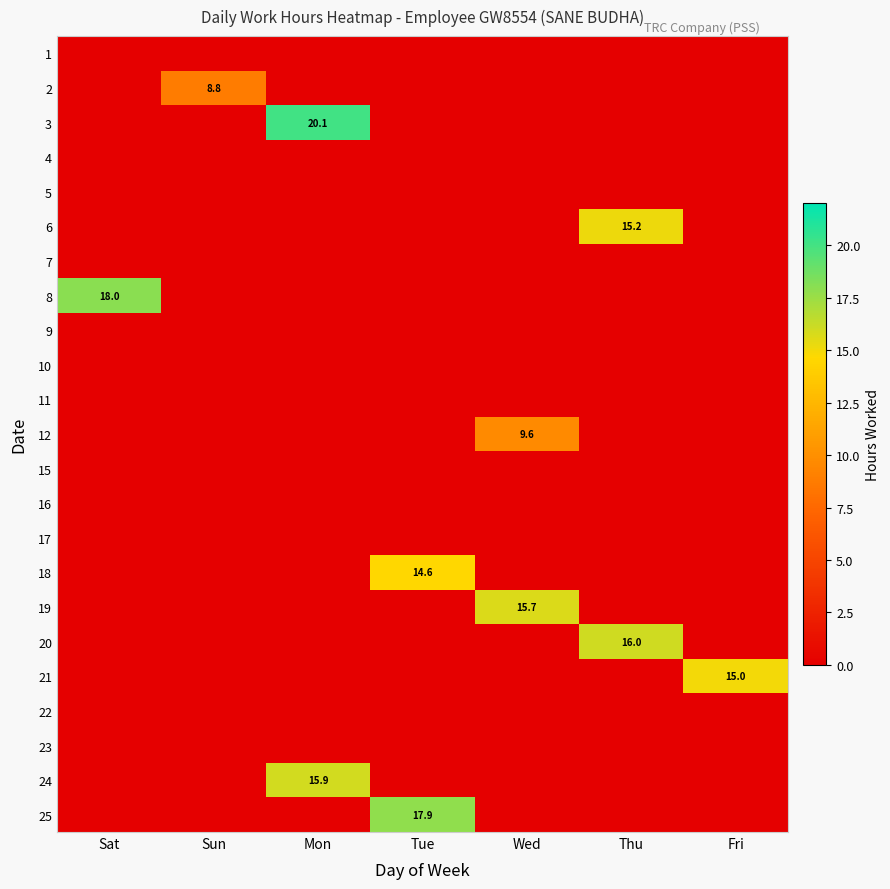

Which series changed the most between Sat and Sun?

8